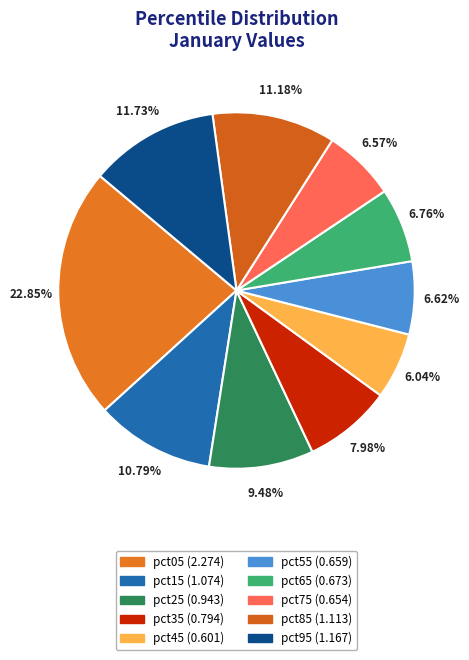

Does any single category account for the majority?

No